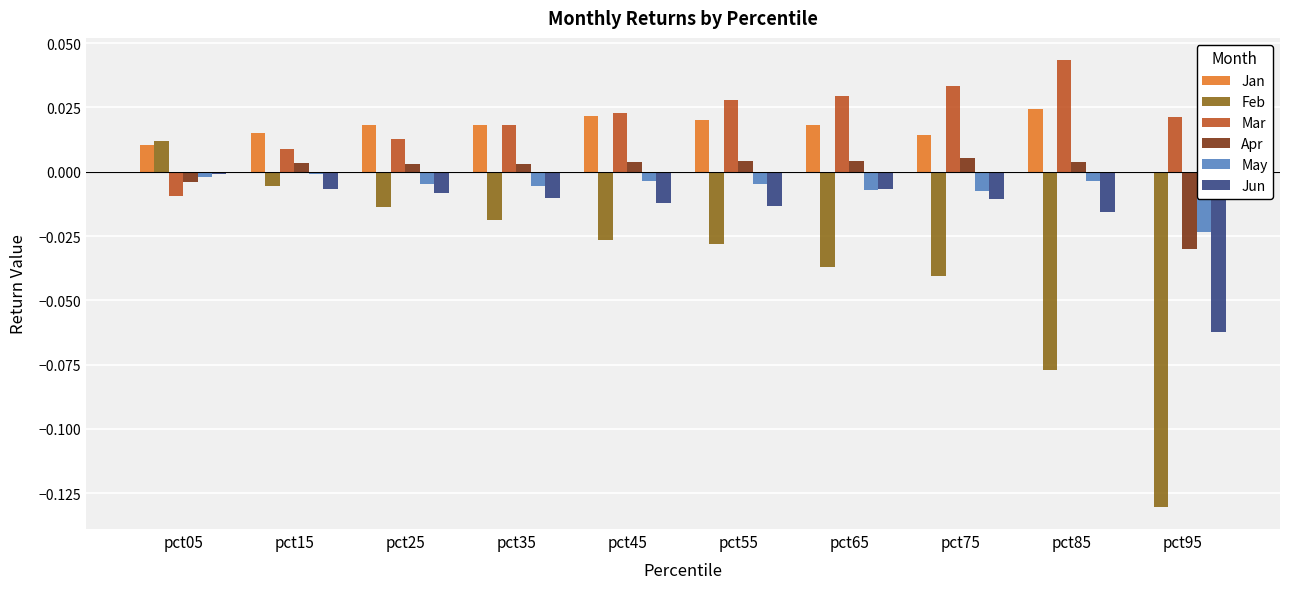

At which category does the chart reach its peak across all series?

pct85